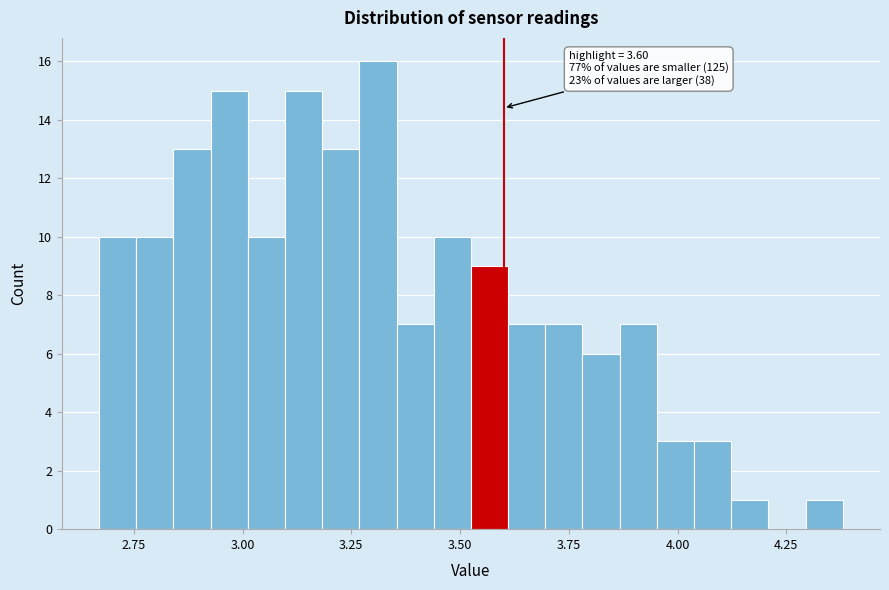

Around what value on the x-axis is the tallest bar? Give the approximate position of its centre, as read against the axis.

3.30